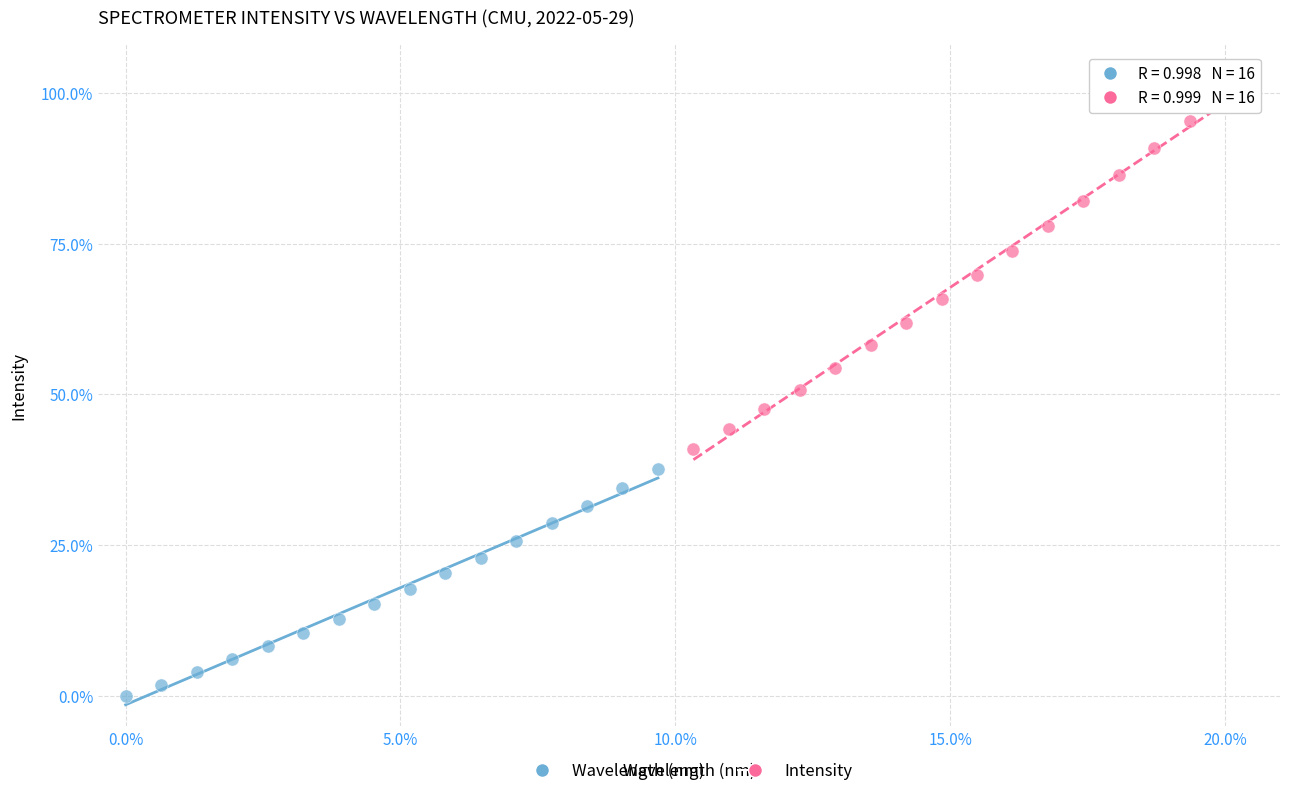

Which series contains the lowest Y value?

Wavelength (nm)